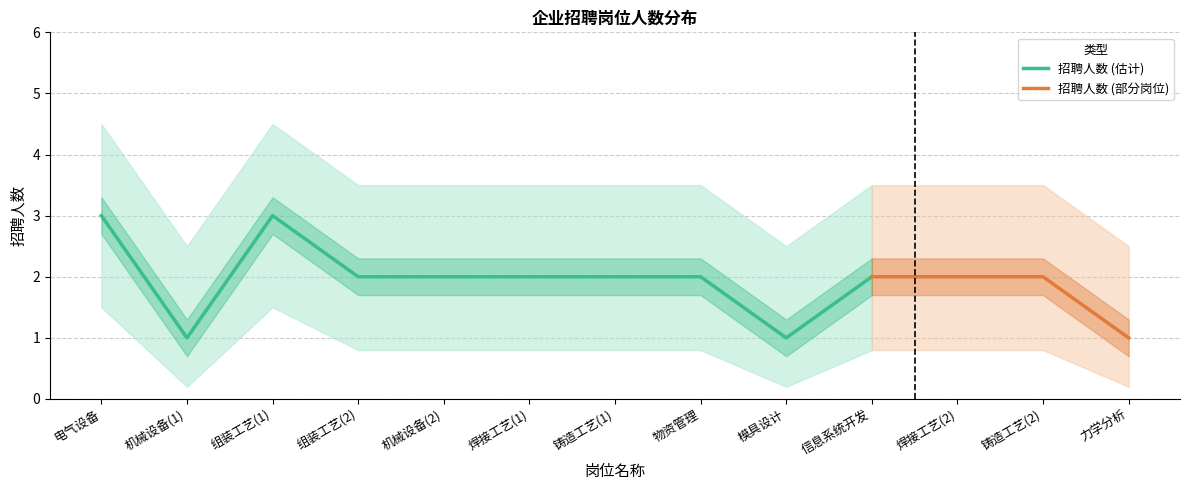

Is it true that 招聘人数 (估计) equals 1 at 焊接工艺(1)?

False